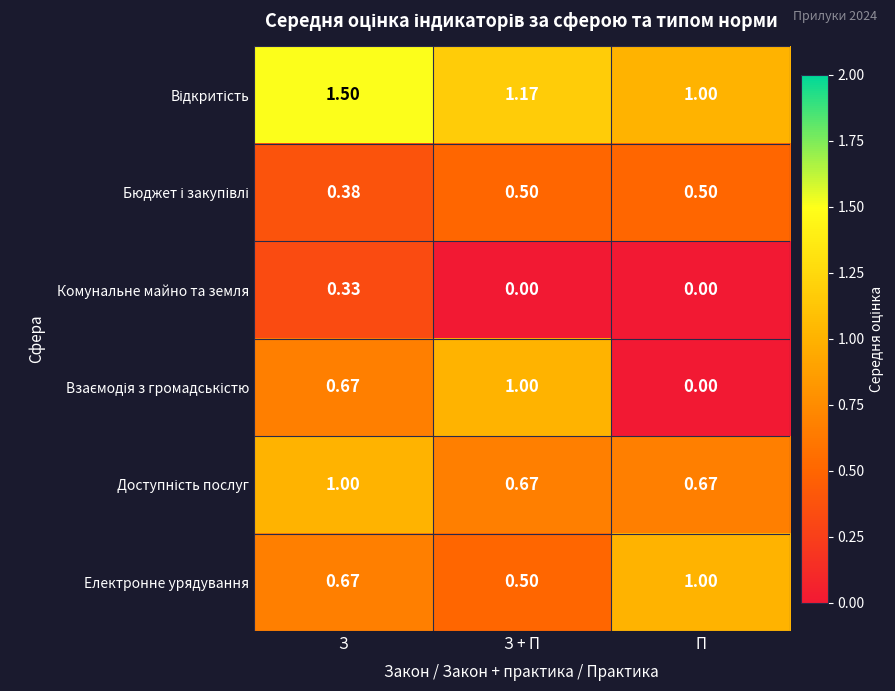

At which label does Електронне урядування reach its minimum?

З + П